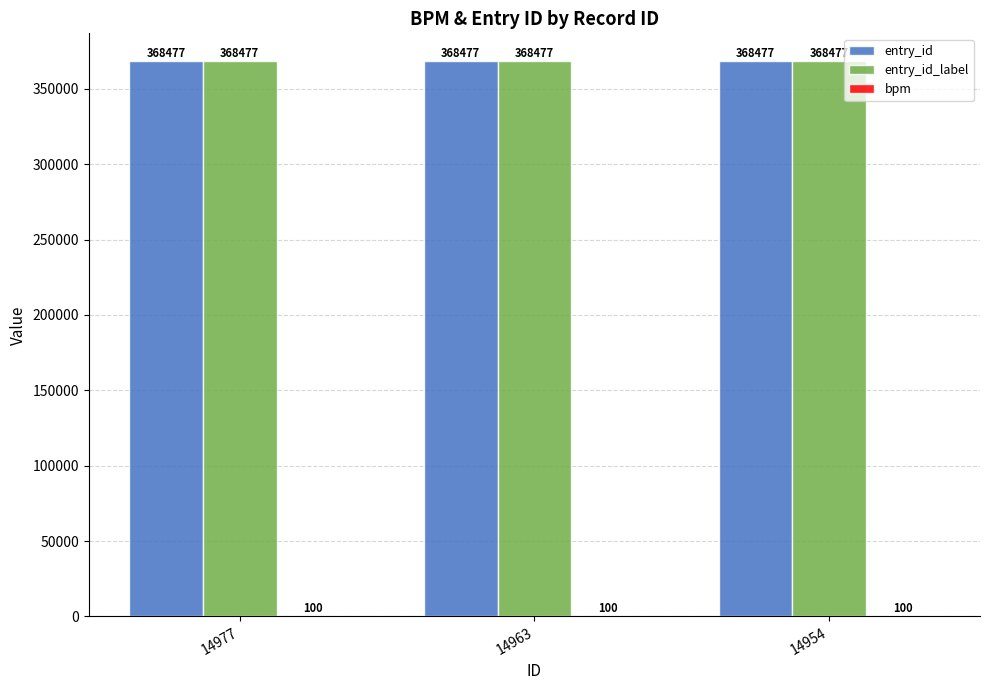

What is the total value across all series at 14977?

737054